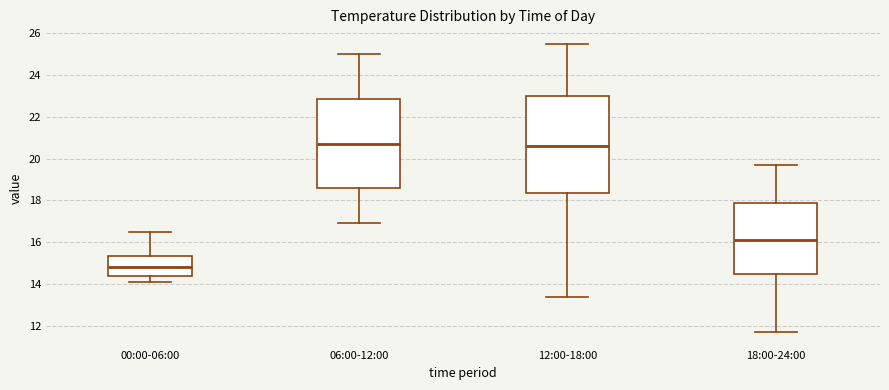

Reading left to right, read every box against the y-axis: the position of its median line, the range the box covers, and the ends of its whiskers. The values are not printed on the chart, so give them approximately, as read against the axis.

00:00-06:00: median 14.8, box 14.4 to 15.4, whiskers 14.2 to 16.6
06:00-12:00: median 20.8, box 18.6 to 22.8, whiskers 17.0 to 25.0
12:00-18:00: median 20.6, box 18.4 to 23.0, whiskers 13.4 to 25.6
18:00-24:00: median 16.2, box 14.6 to 18.0, whiskers 11.8 to 19.8